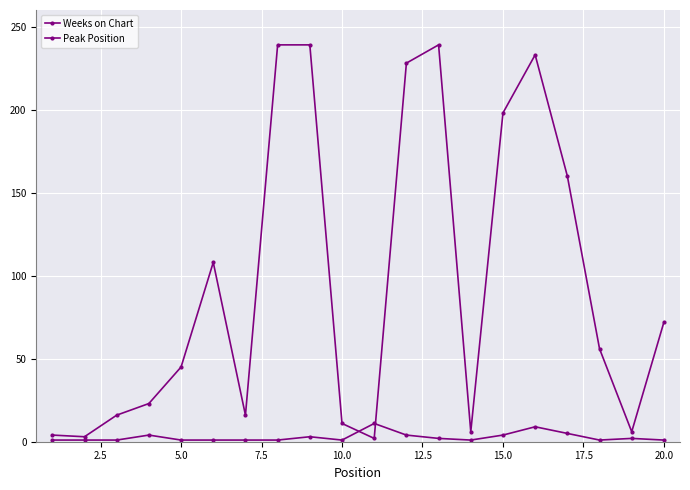

What is the average value of the Peak Position series?

3